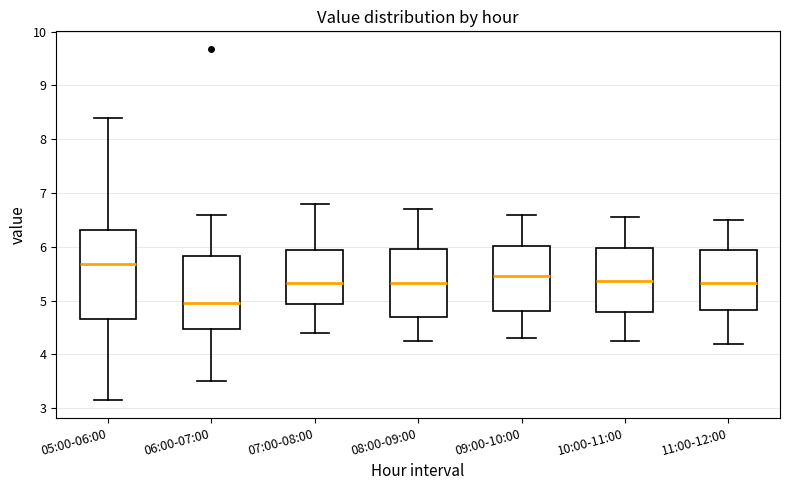

Reading left to right, transcribe this box plot: for each box, give where its median line is, the range the box spans, and where its two whiskers end, as read against the y-axis. The values are not printed on the chart, so give them approximately, as read against the axis.

05:00-06:00: median 5.7, box 4.7 to 6.3, whiskers 3.2 to 8.4
06:00-07:00: median 5.0, box 4.5 to 5.8, whiskers 3.5 to 6.6
07:00-08:00: median 5.3, box 4.9 to 5.9, whiskers 4.4 to 6.8
08:00-09:00: median 5.3, box 4.7 to 6.0, whiskers 4.3 to 6.7
09:00-10:00: median 5.5, box 4.8 to 6.0, whiskers 4.3 to 6.6
10:00-11:00: median 5.4, box 4.8 to 6.0, whiskers 4.3 to 6.6
11:00-12:00: median 5.3, box 4.8 to 6.0, whiskers 4.2 to 6.5